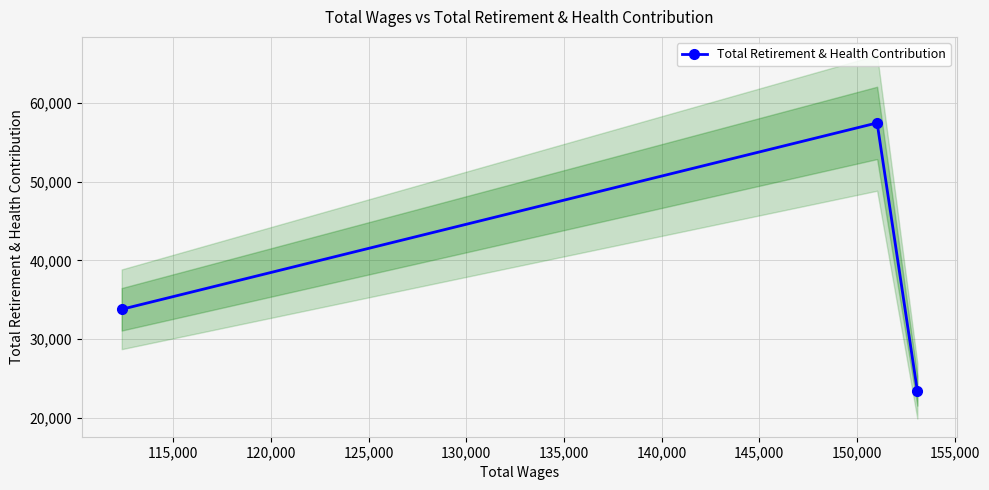

What is the average value?

38234